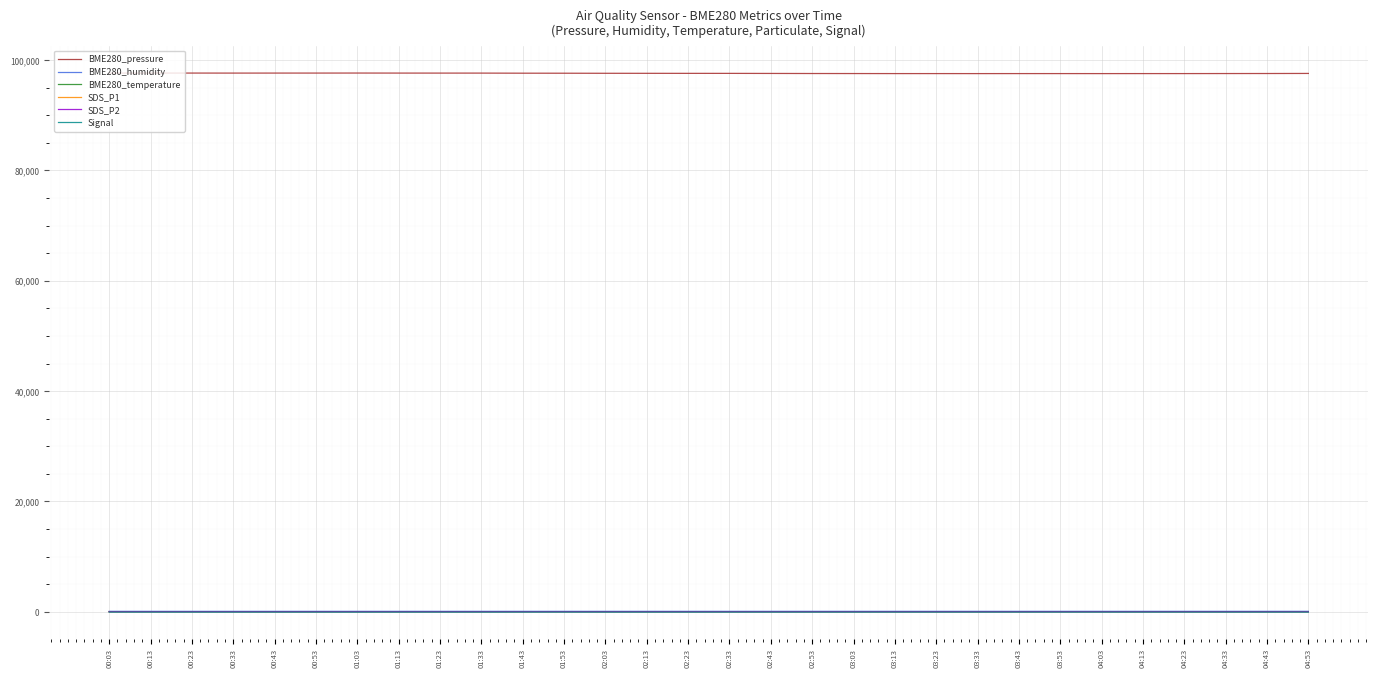

Which series has the largest total across all categories?

BME280_pressure